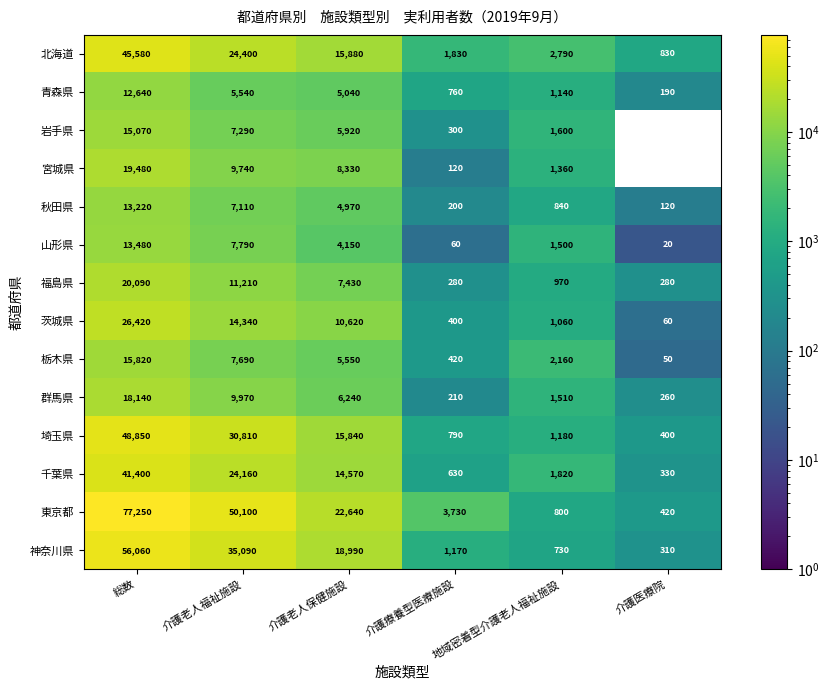

Which has a higher value, 地域密着型介護老人福祉施設 or 総数?

総数